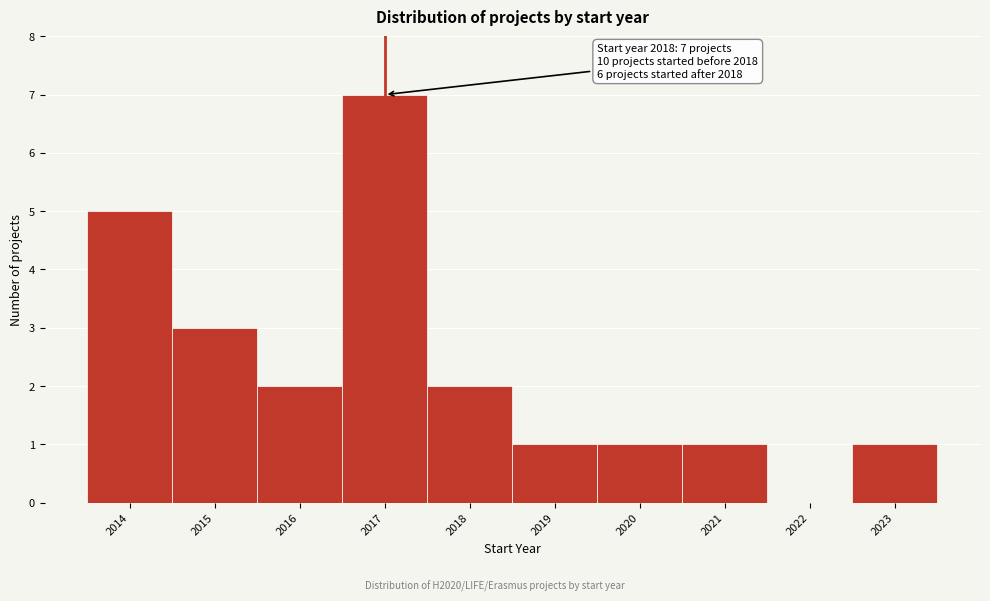

Reading left to right, transcribe all the data shown in this chart.

2014=5	2015=3	2016=2	2017=7	2018=2	2019=1	2020=1	2021=1	2022=0	2023=1